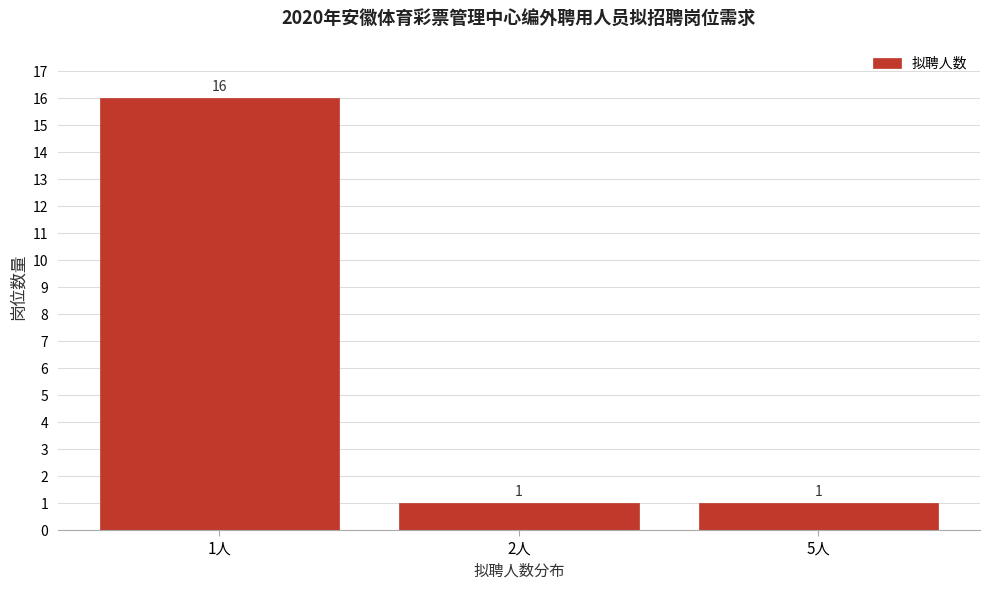

Reading left to right, extract all data points from this chart.

1人=16	2人=1	5人=1